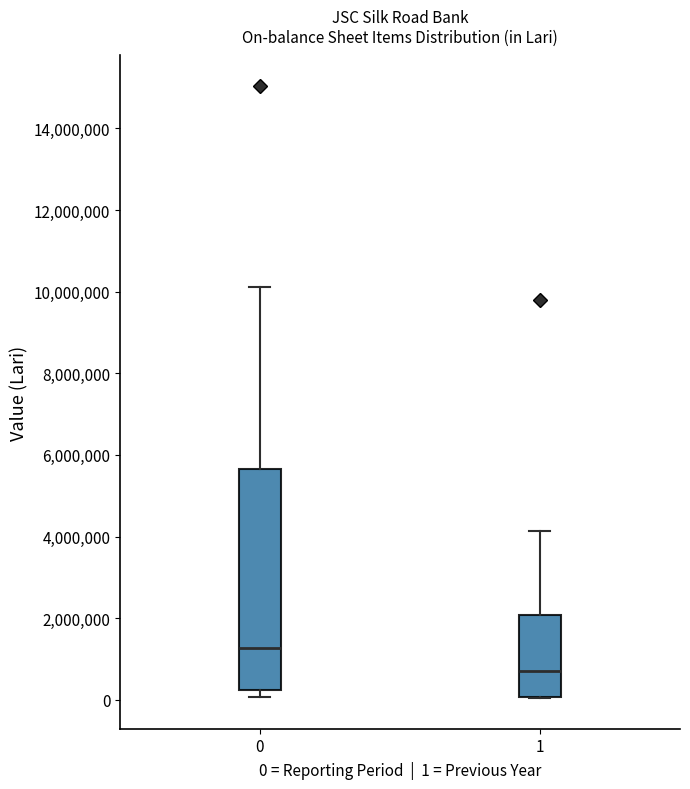

Reading left to right, read every box against the y-axis: the position of its median line, the range the box covers, and the ends of its whiskers. The values are not printed on the chart, so give them approximately, as read against the axis.

0: median 1200000, box 200000 to 5600000, whiskers 0 to 10200000
1: median 600000, box 0 to 2000000, whiskers 0 to 4200000